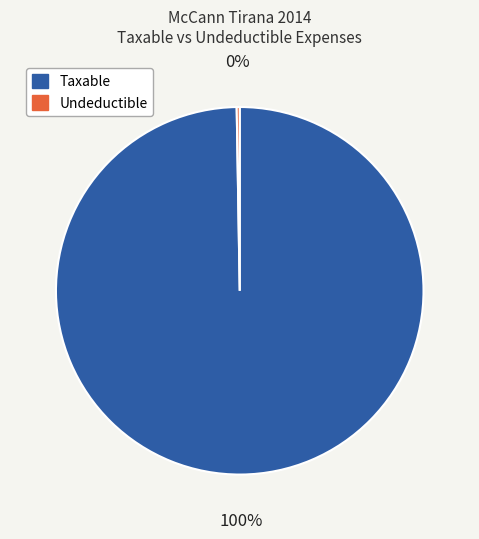

What percentage is the Taxable slice, to the nearest percent?

100%